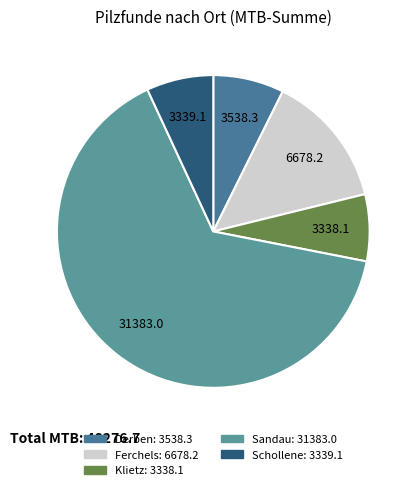

The Schollene slice represents 7% of the pie. True or false?

True